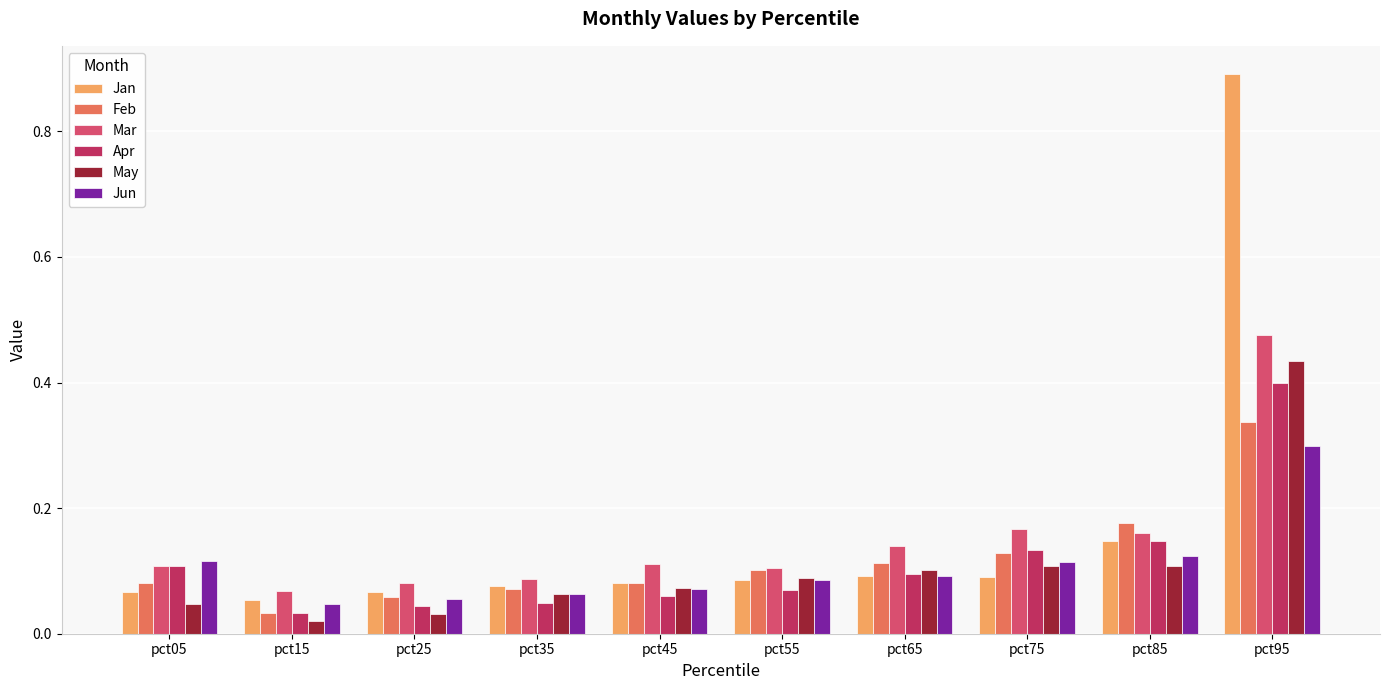

What is the difference between the maximum and minimum values in the Jan series?

0.8